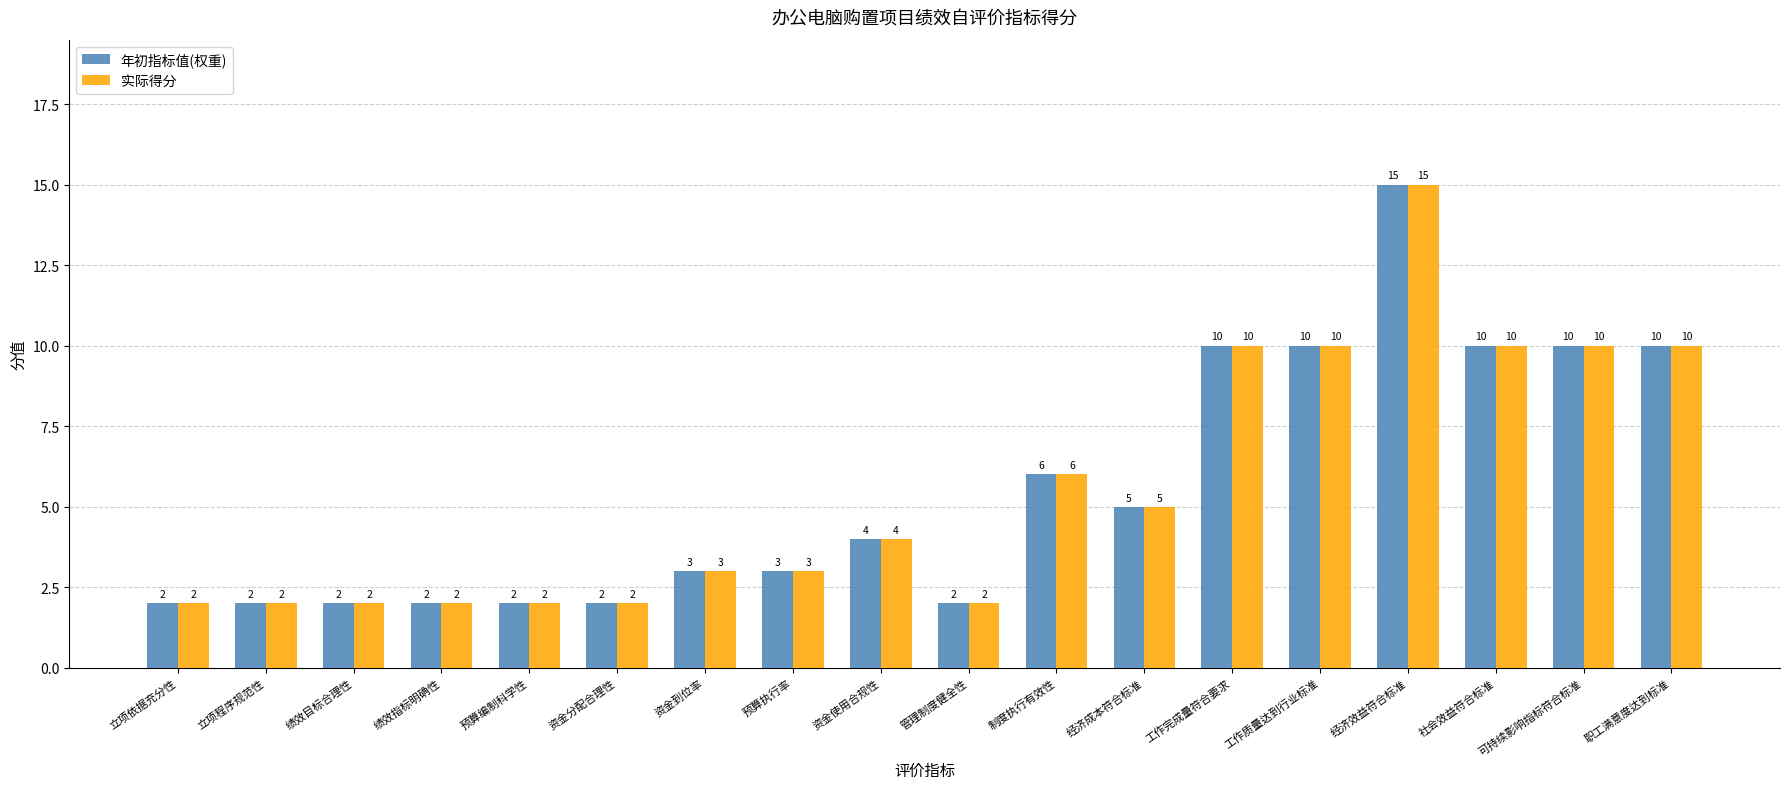

At how many categories does at least one series exceed 7?

6